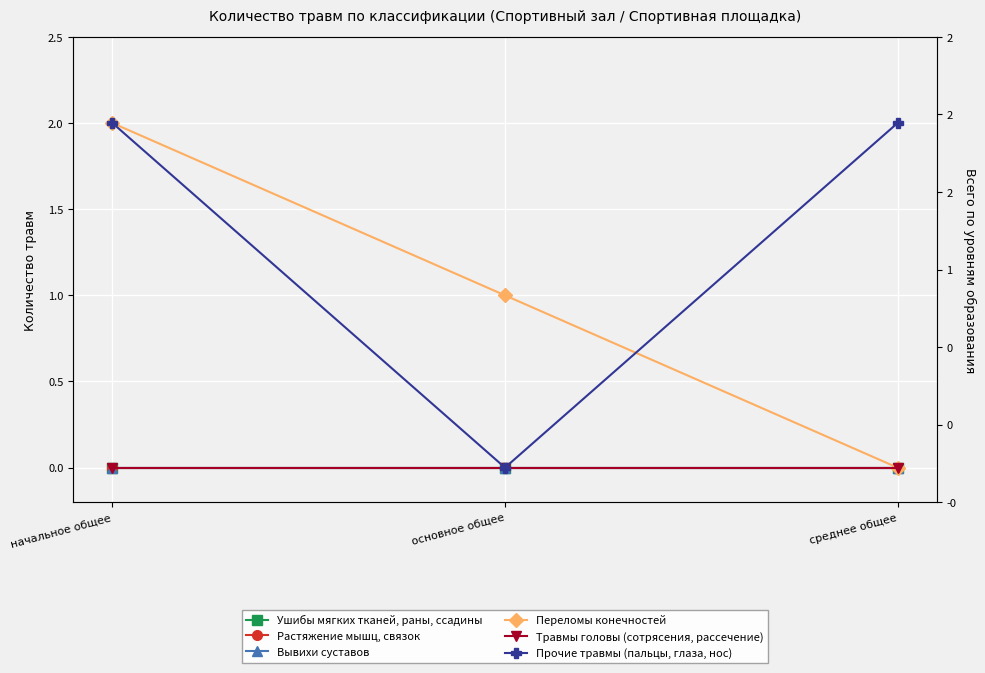

What are all the series names shown in the legend?

Ушибы мягких тканей, раны, ссадины, Растяжение мышц, связок, Вывихи суставов, Переломы конечностей, Травмы головы (сотрясения, рассечение), Прочие травмы (пальцы, глаза, нос)